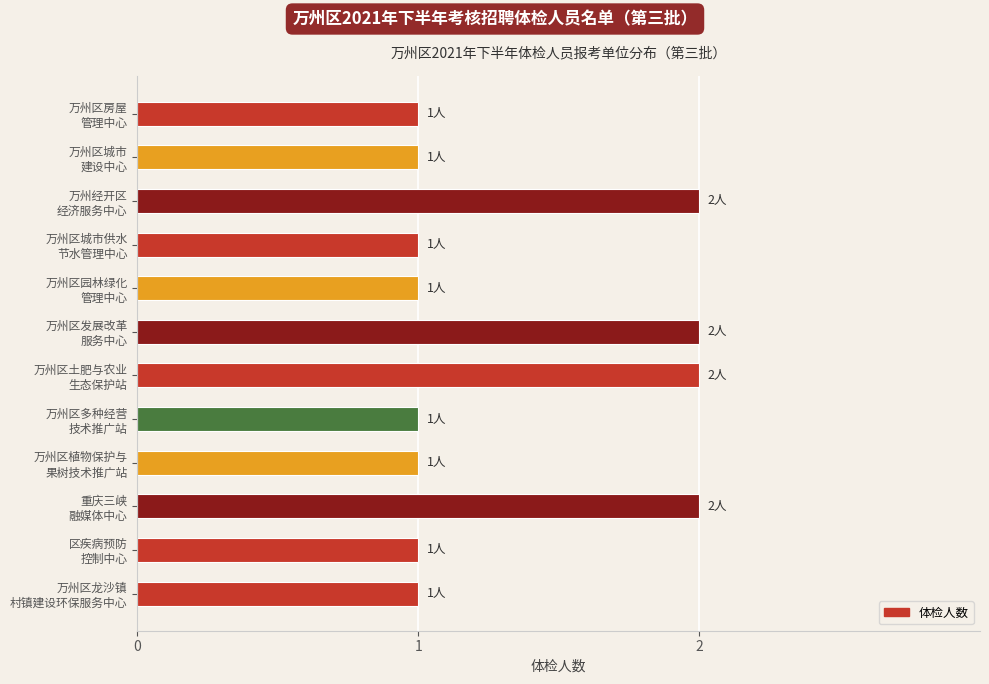

What is the difference between the maximum and minimum values?

1